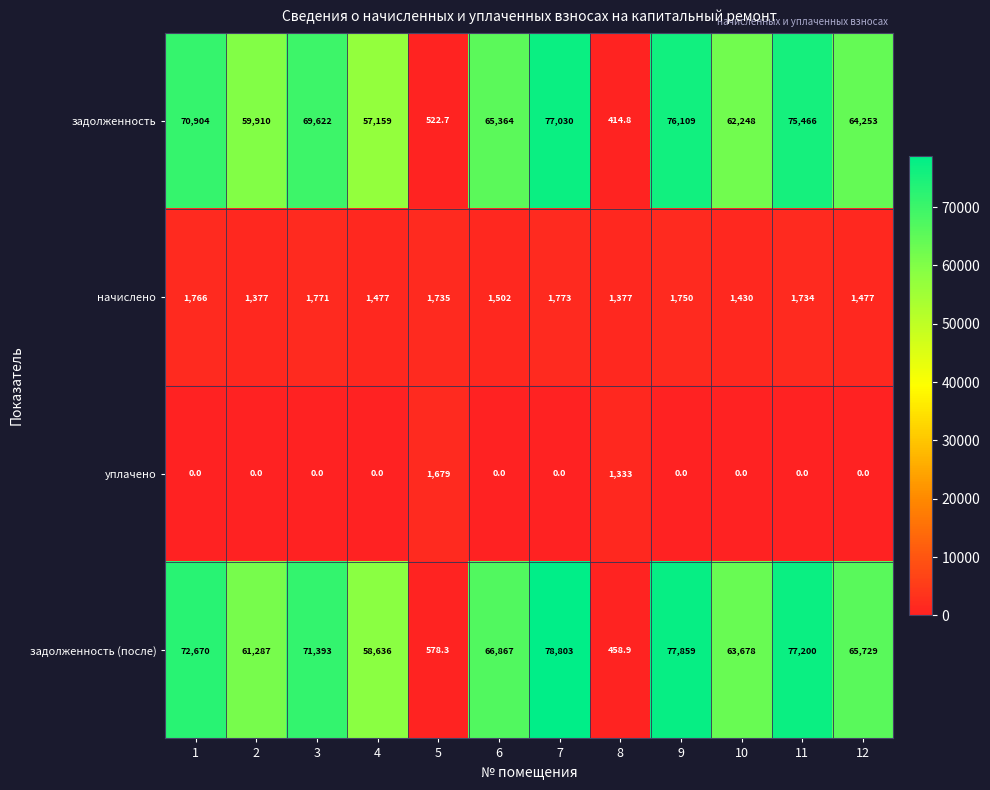

At which category is the sum across all series the highest?

7